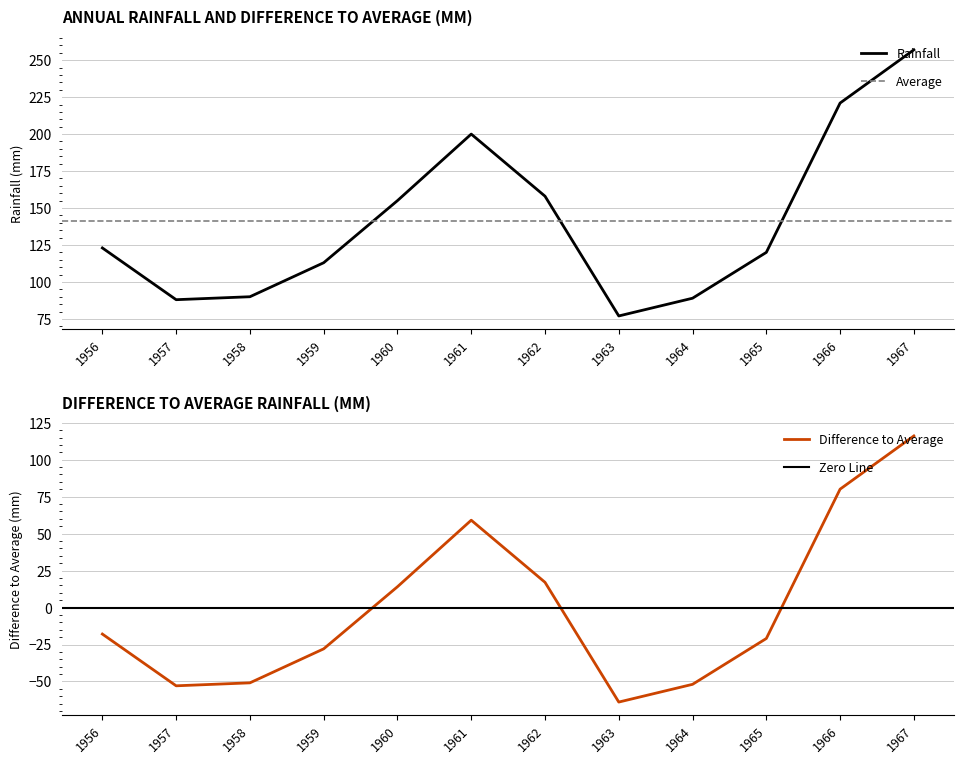

At how many categories does at least one series exceed 241?

1